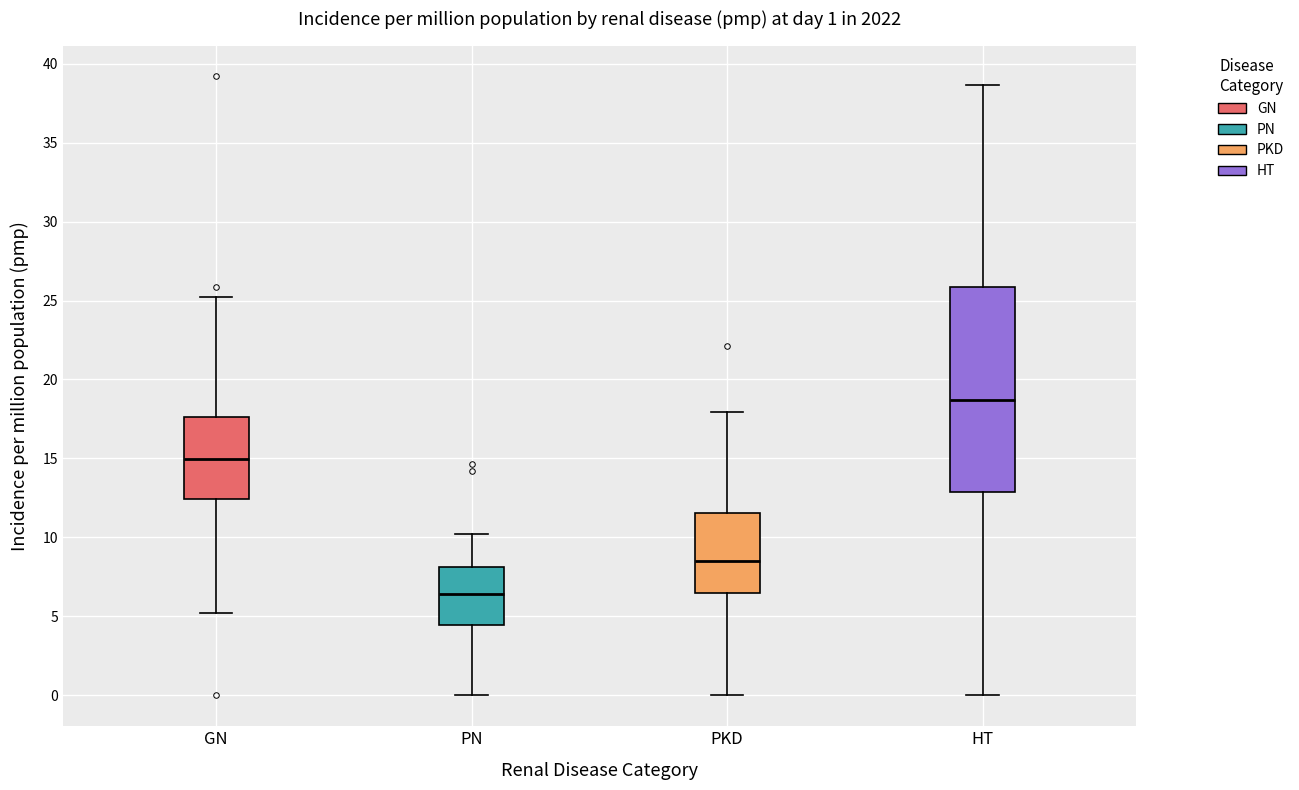

Which box is the tallest, from its lower edge to its upper edge?

HT